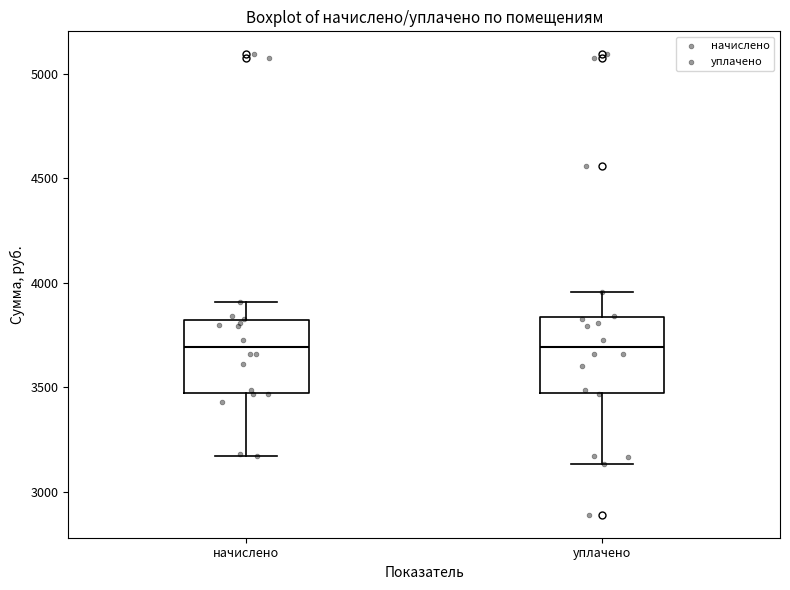

Reading left to right, transcribe this box plot: for each box, give where its median line is, the range the box spans, and where its two whiskers end, as read against the y-axis. The values are not printed on the chart, so give them approximately, as read against the axis.

начислено: median 3700, box 3450 to 3800, whiskers 3150 to 3900
уплачено: median 3700, box 3450 to 3850, whiskers 3150 to 3950